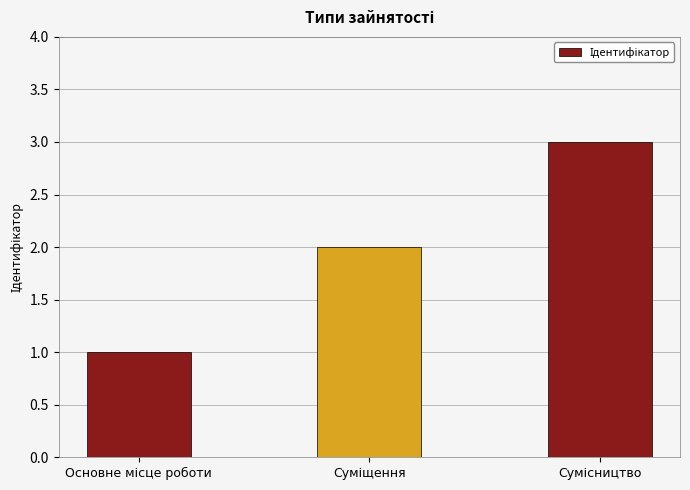

What is the value of the 1st bar from the left?

1